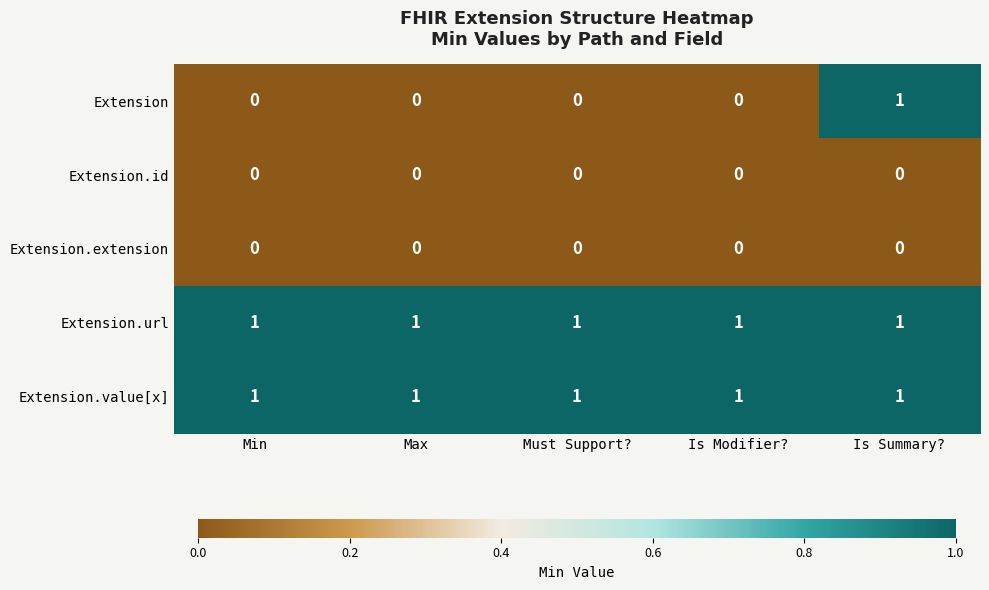

At which category is the sum across all series the highest?

Is Summary?